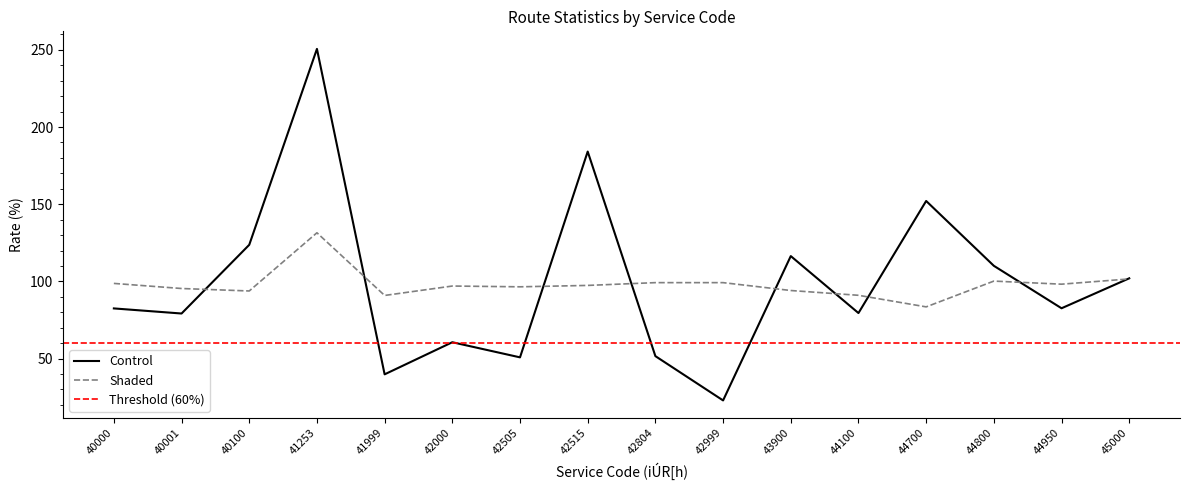

How many times do Shaded (ÎOúäi¿ij) and Control (ÎOúäiÊj) cross each other?

9